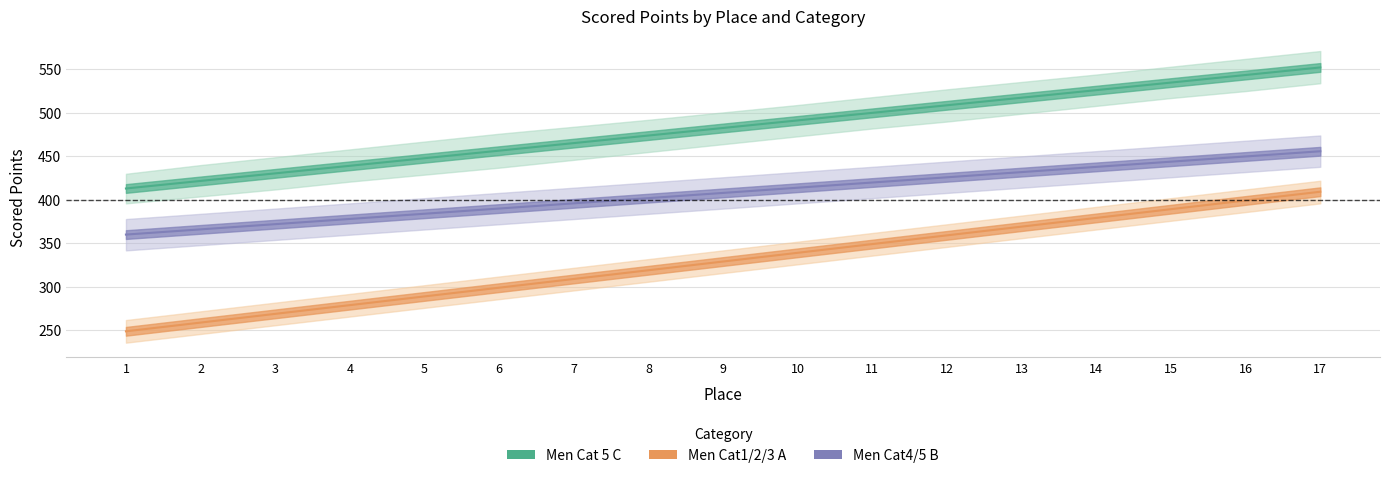

True or false: Men Cat1/2/3 A Scored Points and Men Cat4/5 B Scored Points intersect in this chart.

False